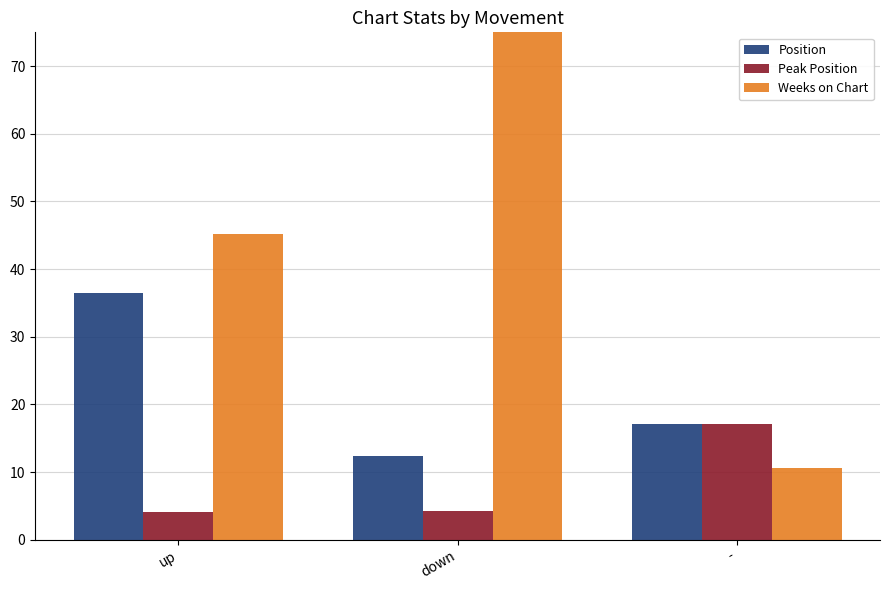

How many bars are there in each group?

3